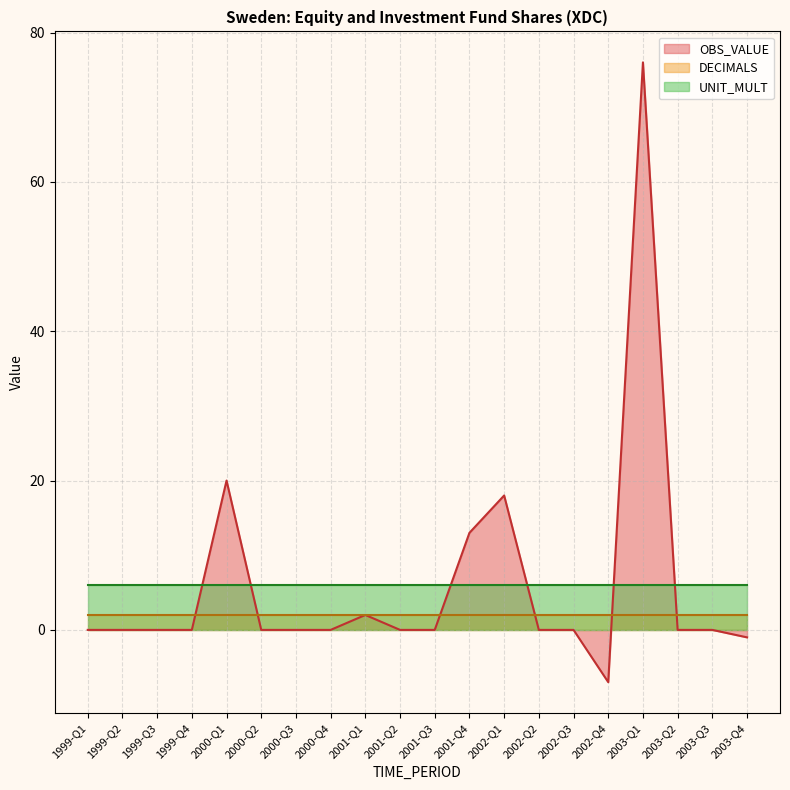

List the series in order of their peak value, lowest first.

DECIMALS, UNIT_MULT, OBS_VALUE